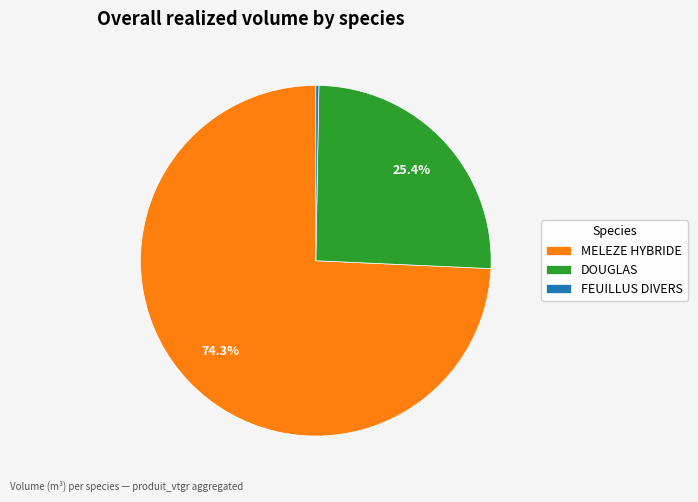

Rank the categories by value from lowest to highest.

FEUILLUS DIVERS, DOUGLAS, MELEZE HYBRIDE